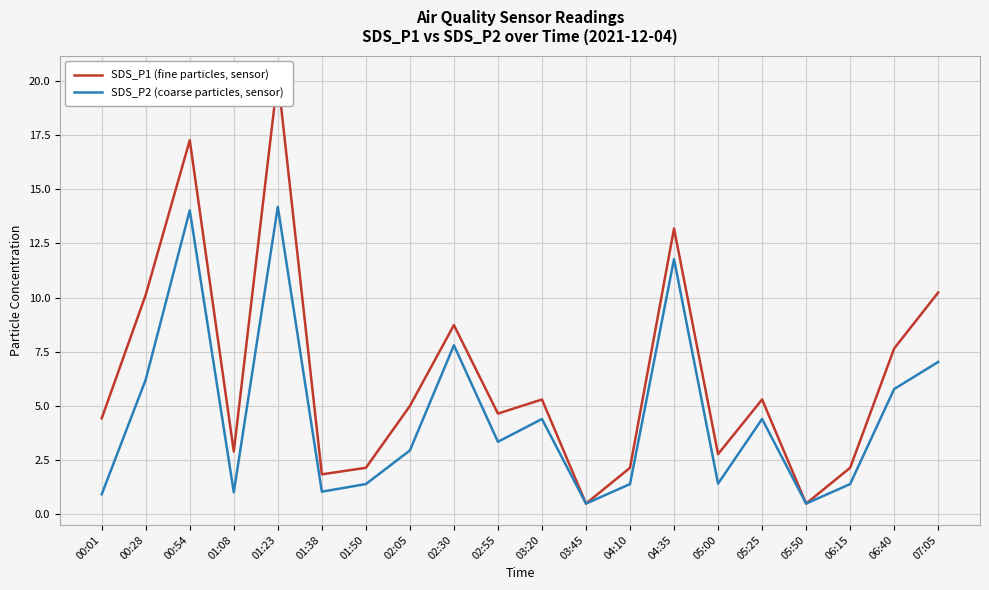

Which has a higher value, 00:54 or 01:23?

01:23